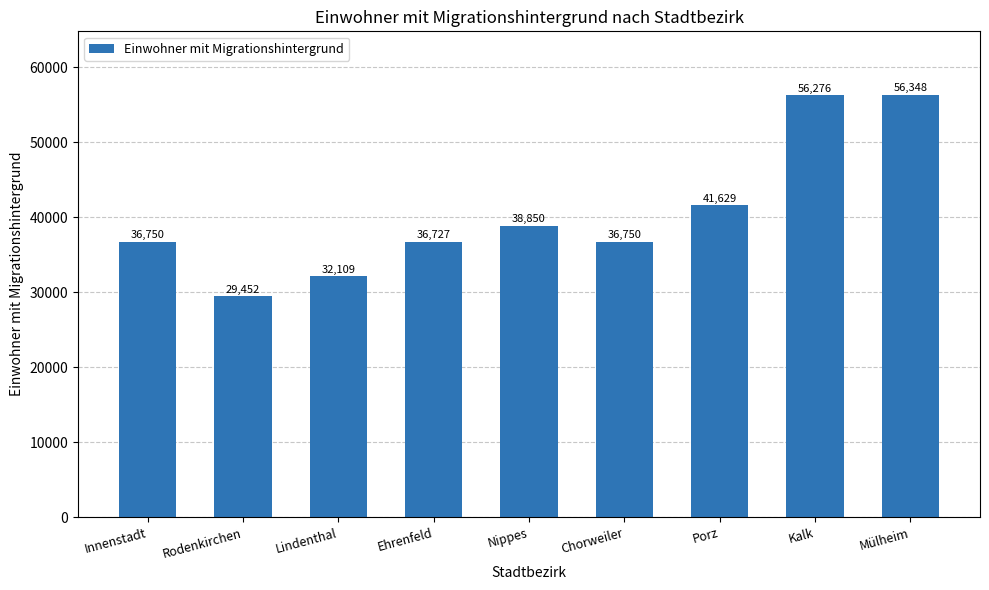

What is the change in value from Ehrenfeld to Nippes?

+2123